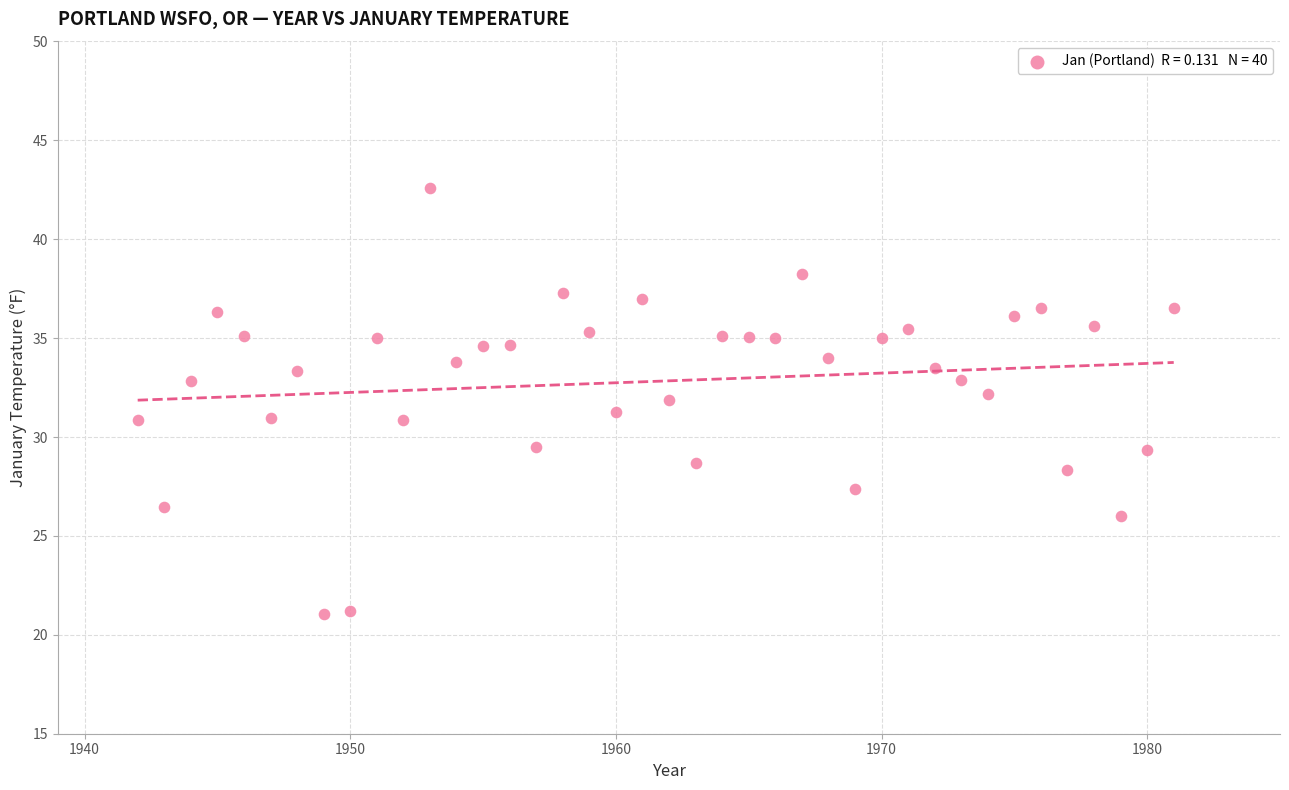

Count the number of points in this scatter plot.

40